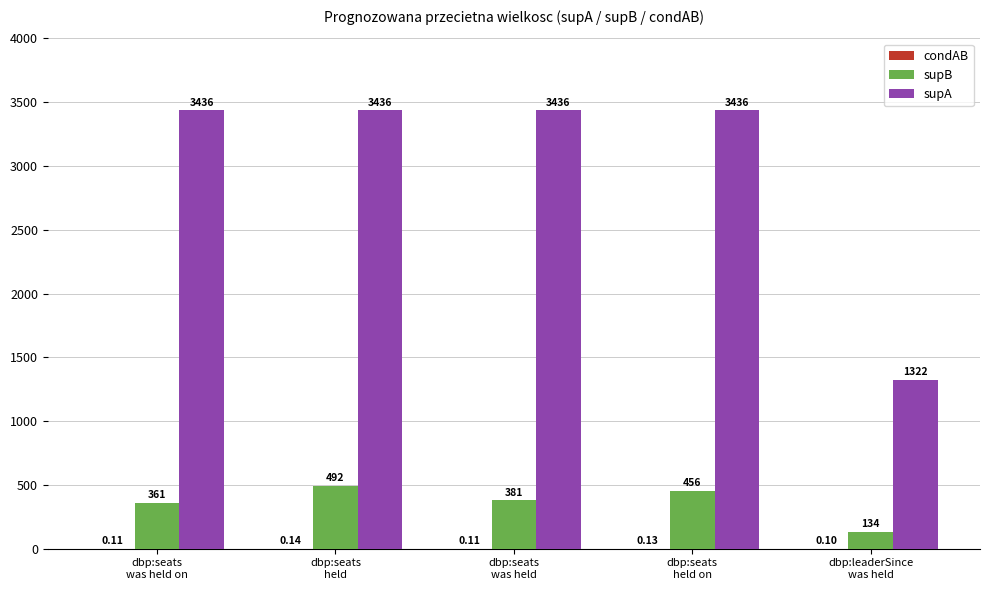

Which series has the largest total across all categories?

supA